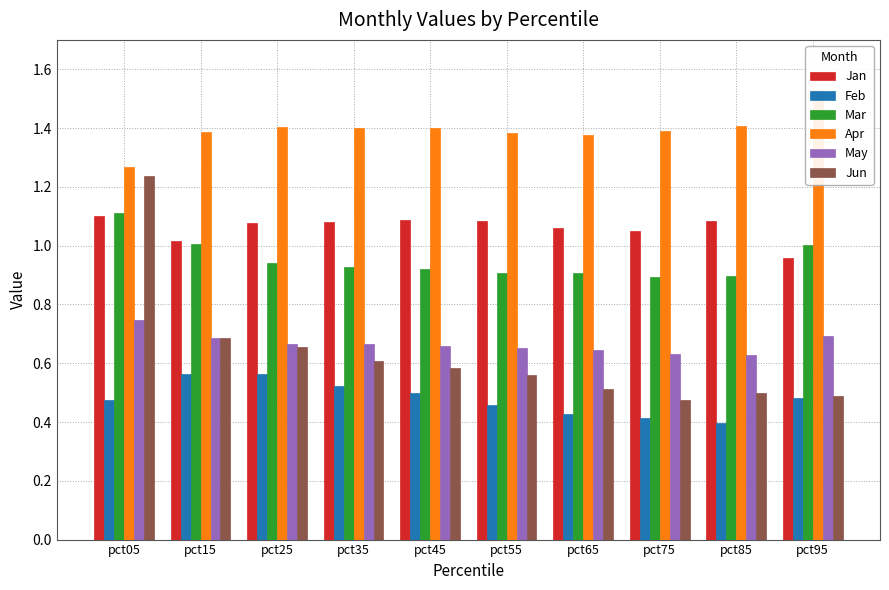

Which series has the largest total across all categories?

Apr